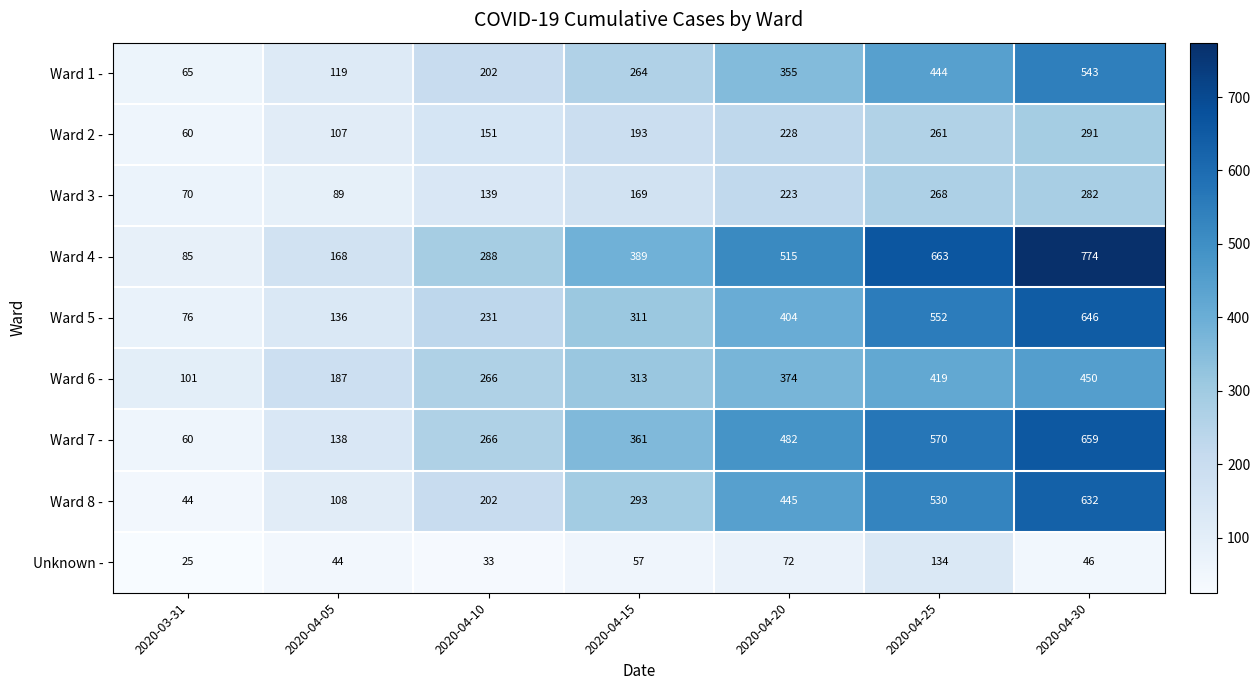

At which category does the chart reach its minimum across all series?

2020-03-31